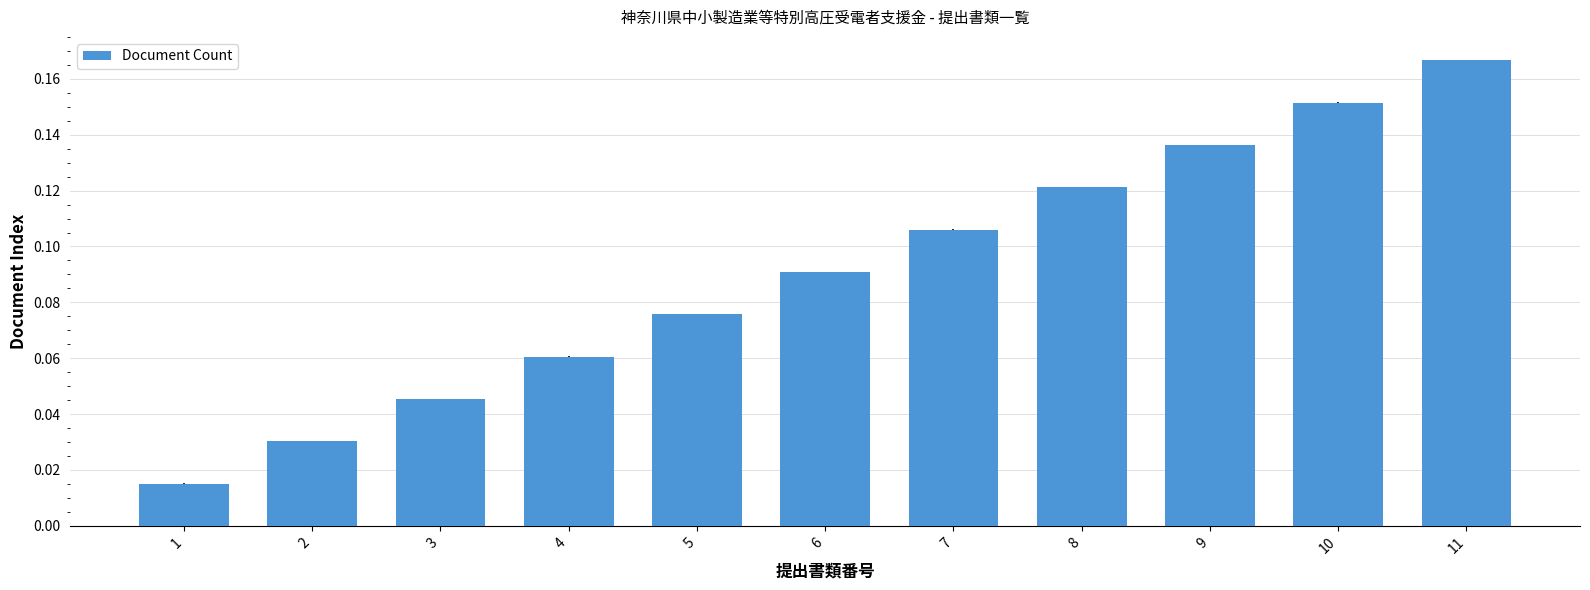

Is it true that the value at 4 is 0.0?

False